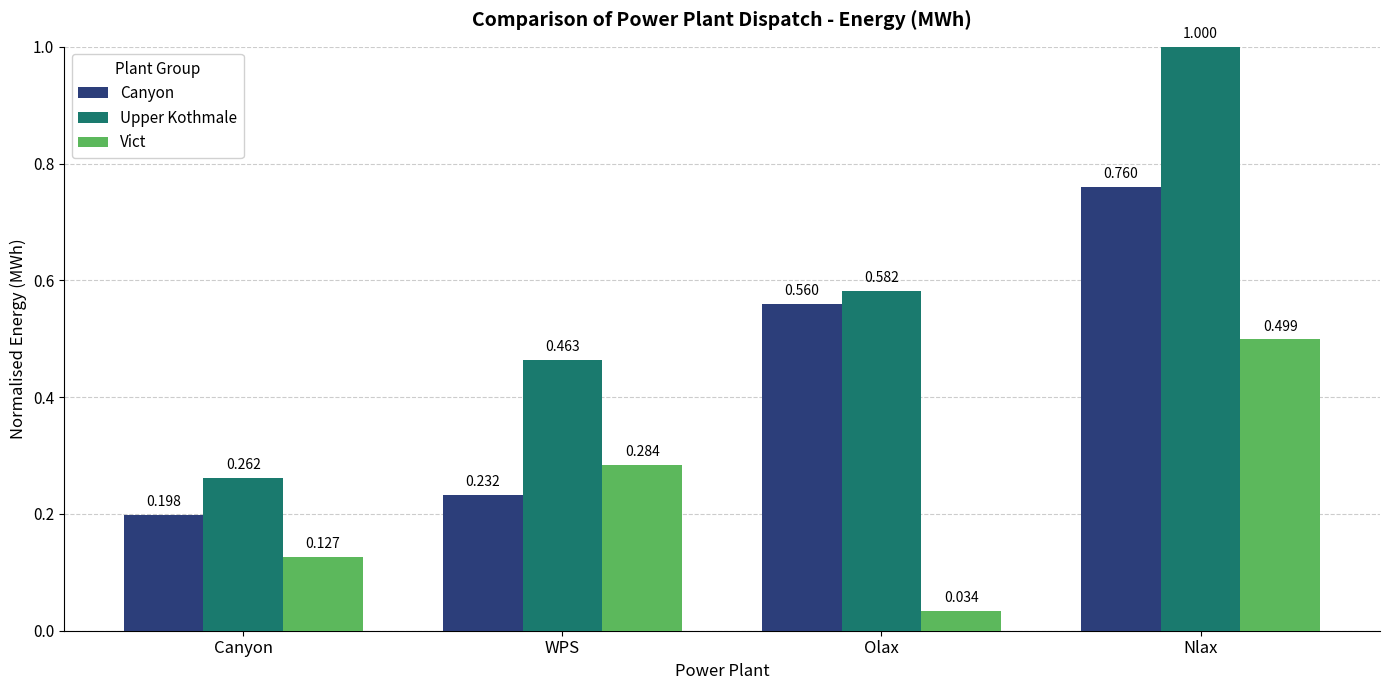

Are the bars grouped side by side (vs. stacked)?

Yes